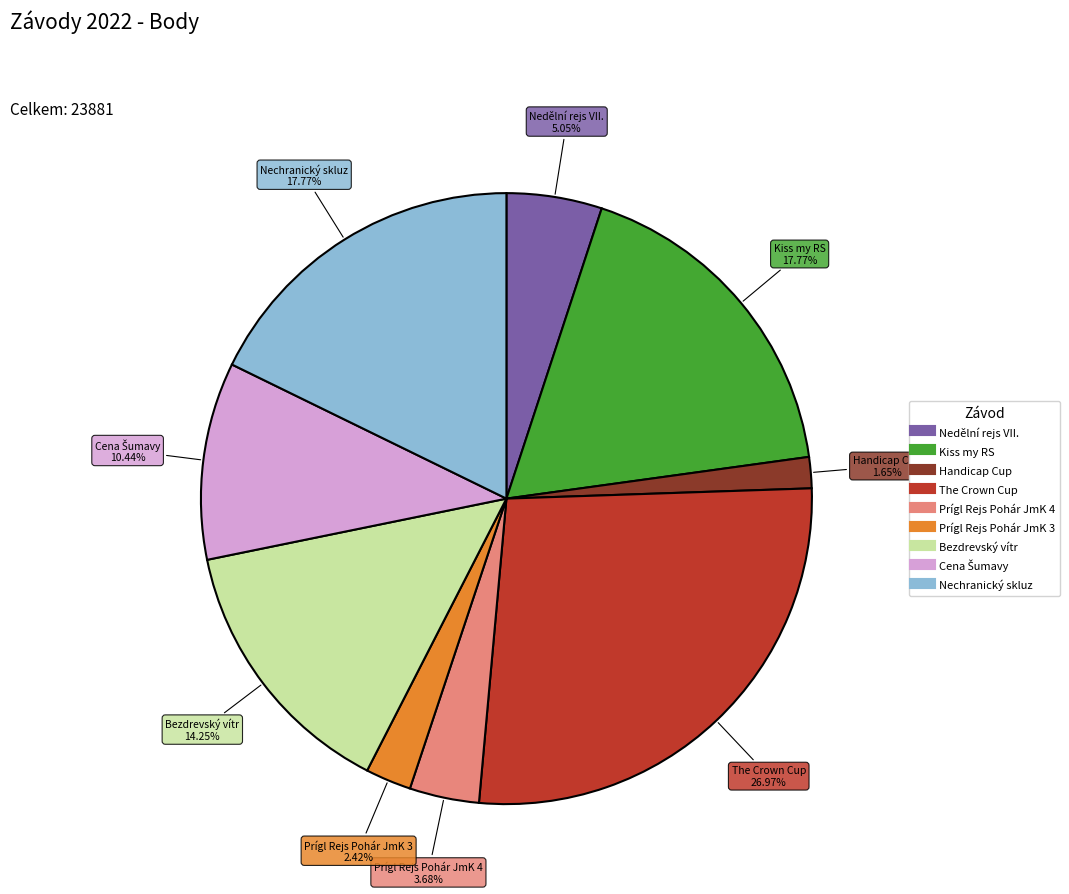

Does any single category account for the majority?

No